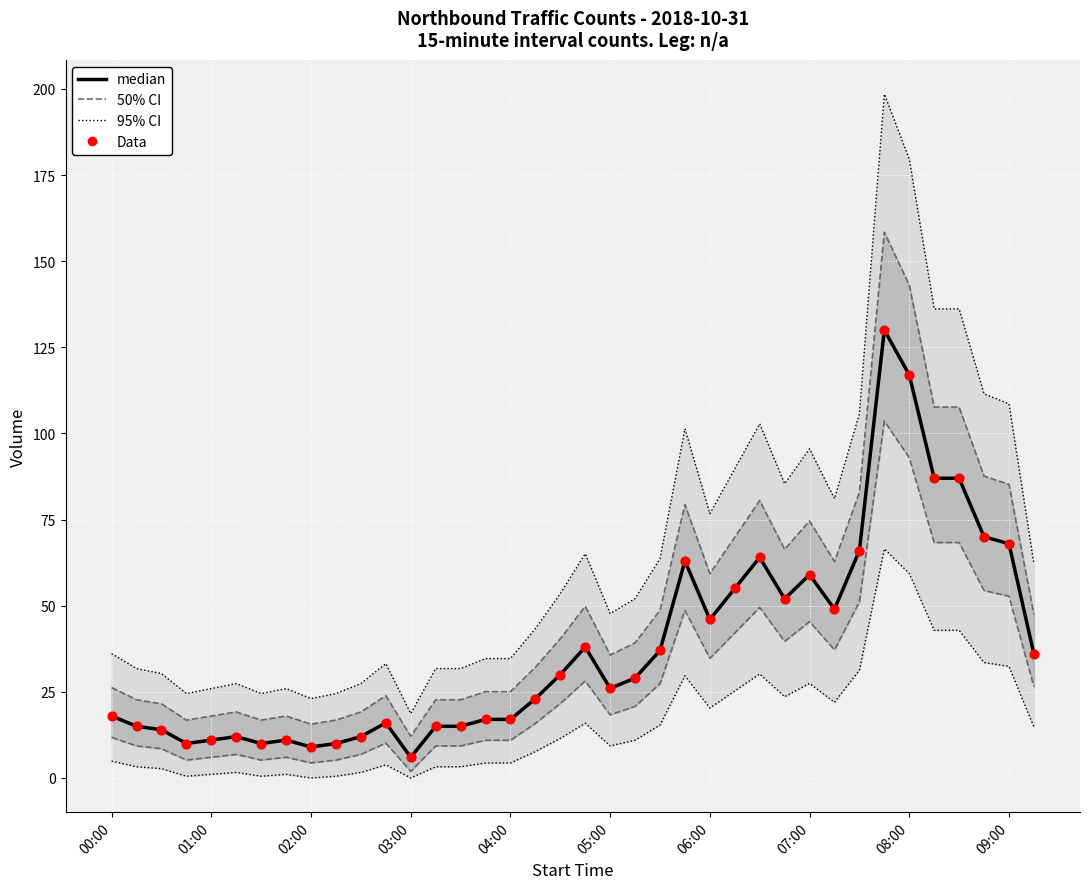

What are all the series names shown in the legend?

50% CI, 95% CI, median, Data